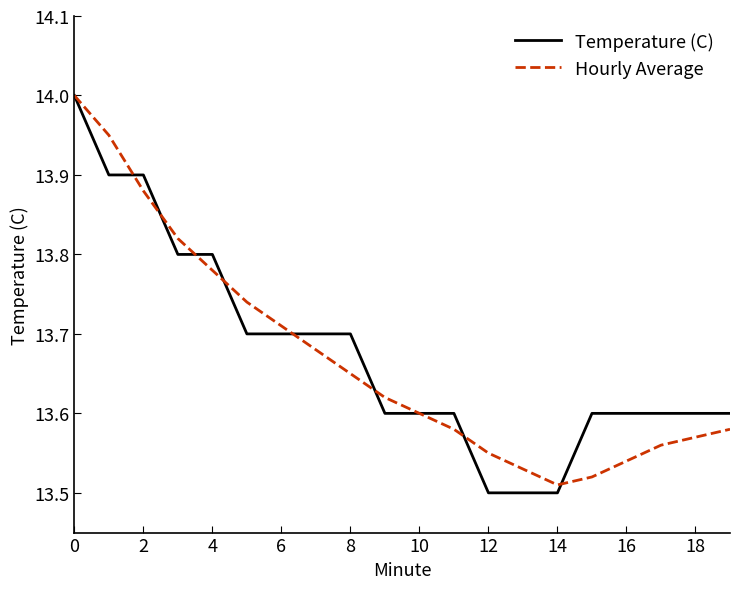

Which series has the largest range (max minus min)?

Temperature (C)